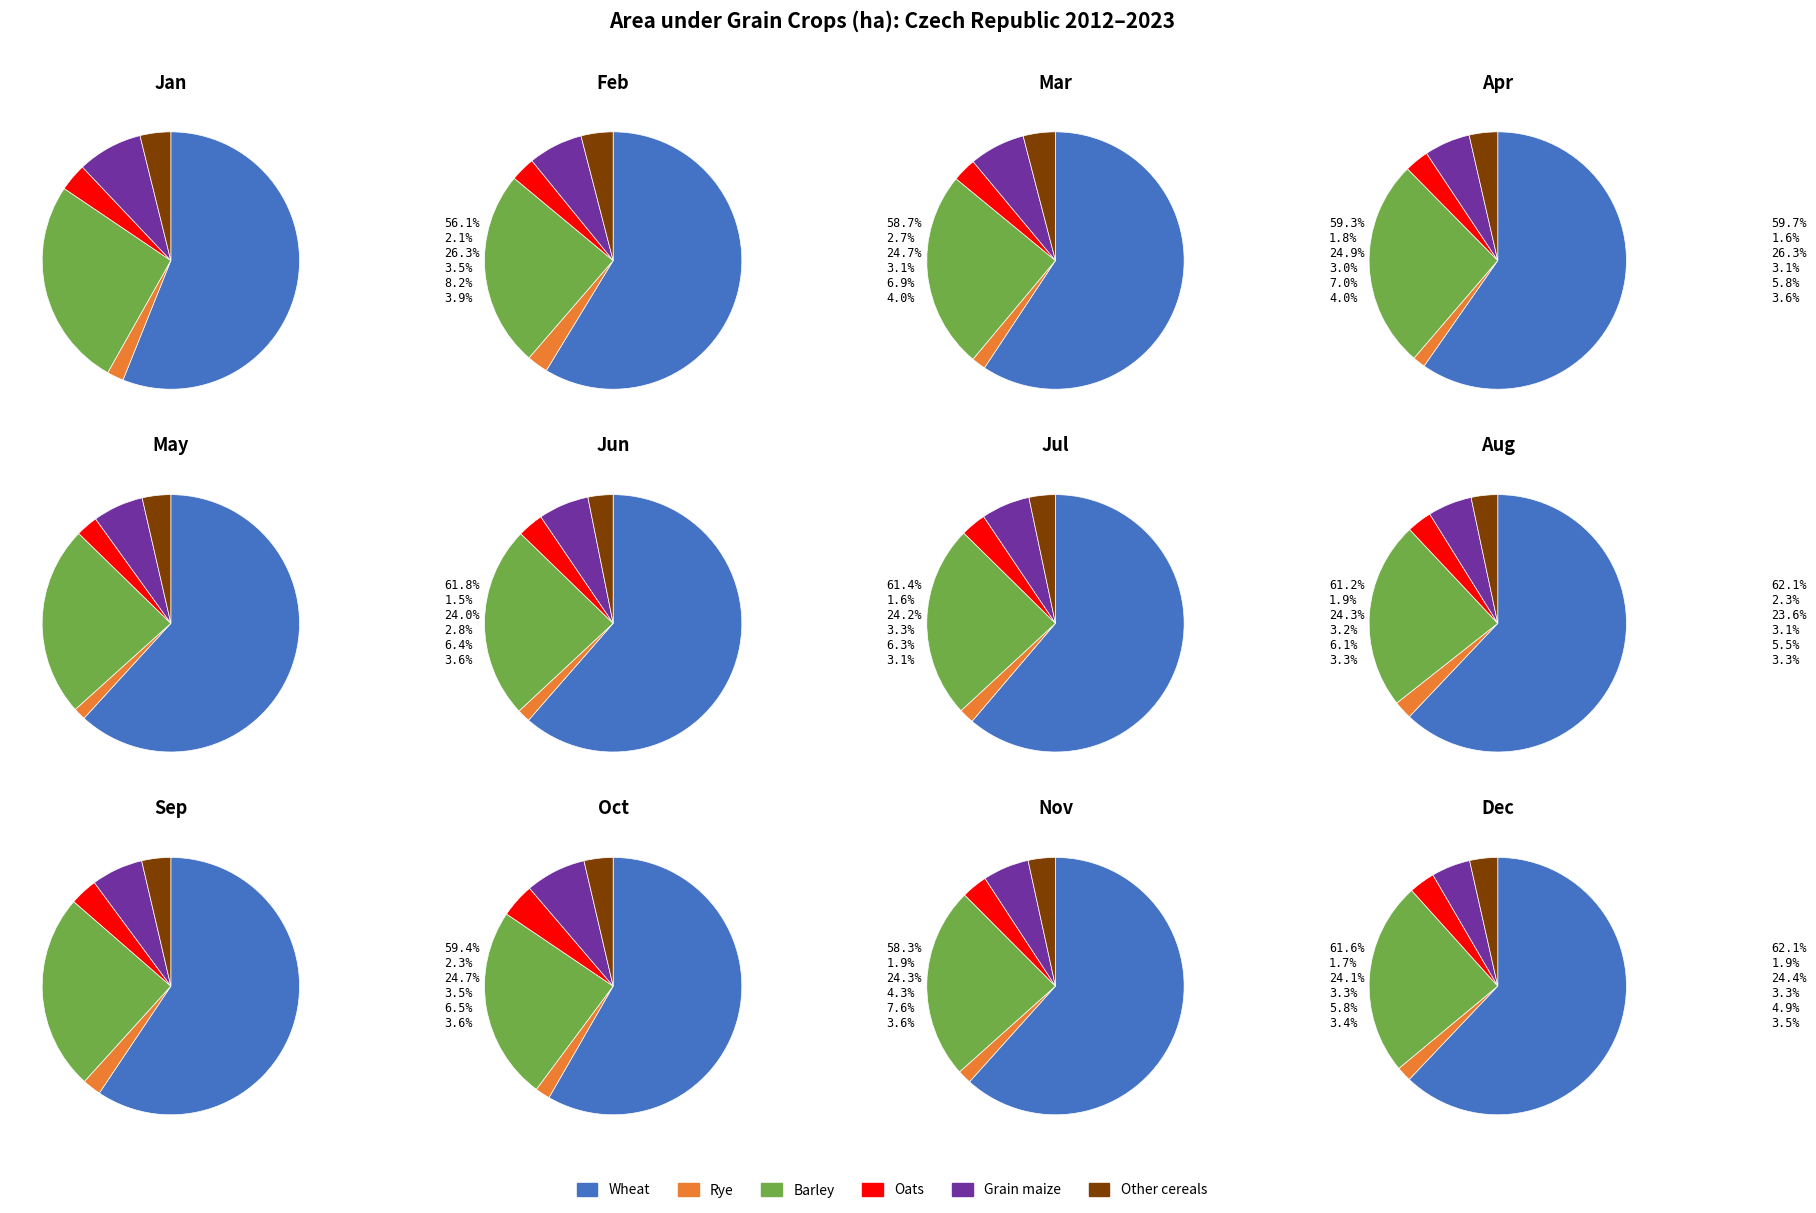

Which slice is the smallest?

Rye